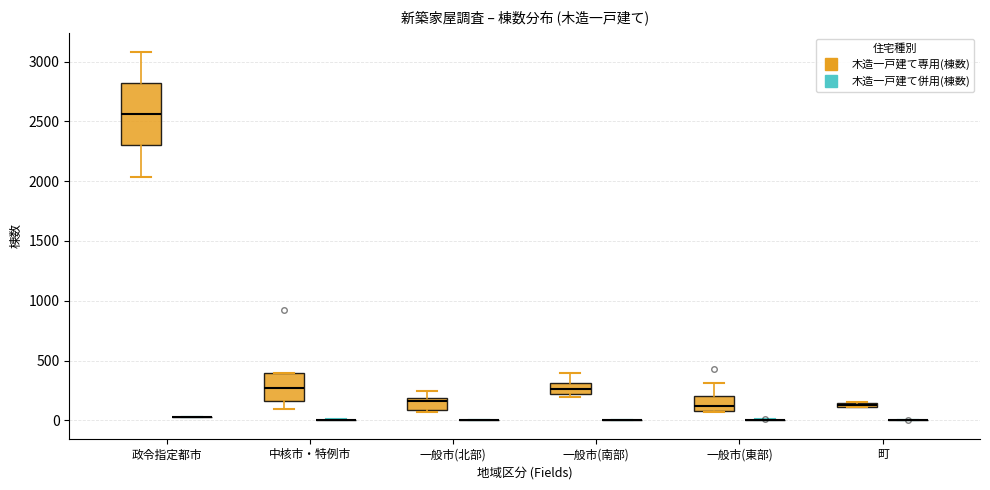

Which box is the tallest, from its lower edge to its upper edge?

政令指定都市 (木造一戸建て専用(棟数))